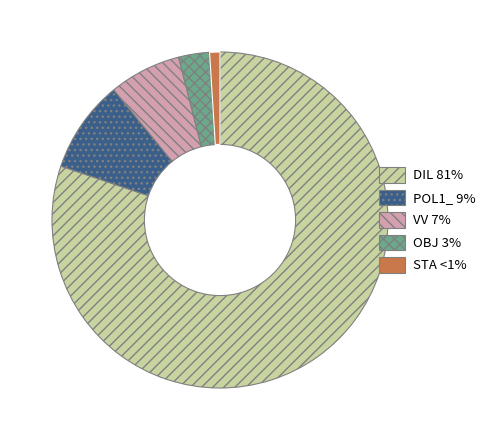

What is the ratio of the value at DIL 81% to the value at OBJ 3%?

27.0